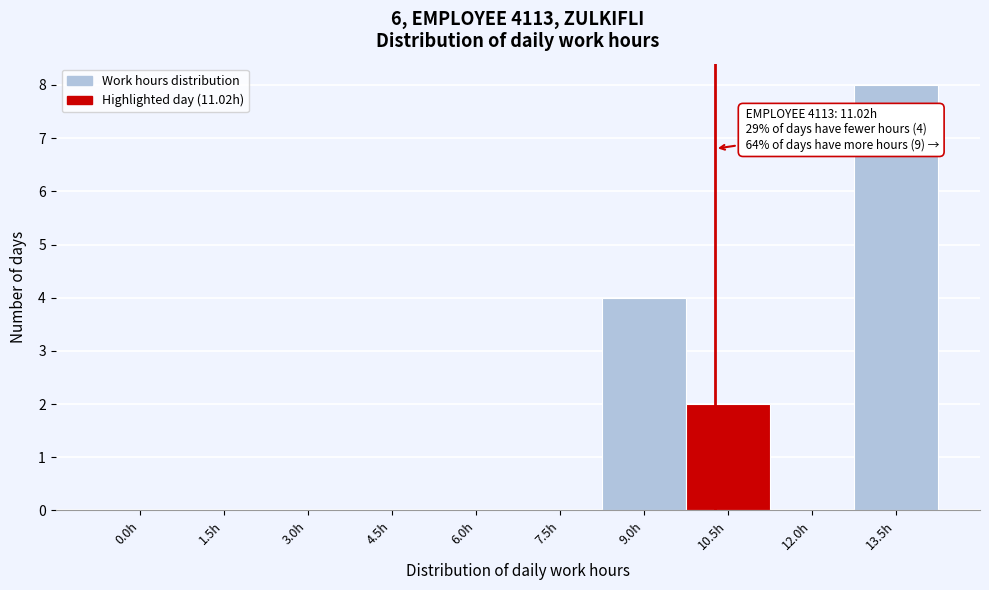

Reading left to right, transcribe all the data shown in this chart.

0.0h=0	1.5h=0	3.0h=0	4.5h=0	6.0h=0	7.5h=0	9.0h=4	10.5h=2	12.0h=0	13.5h=8